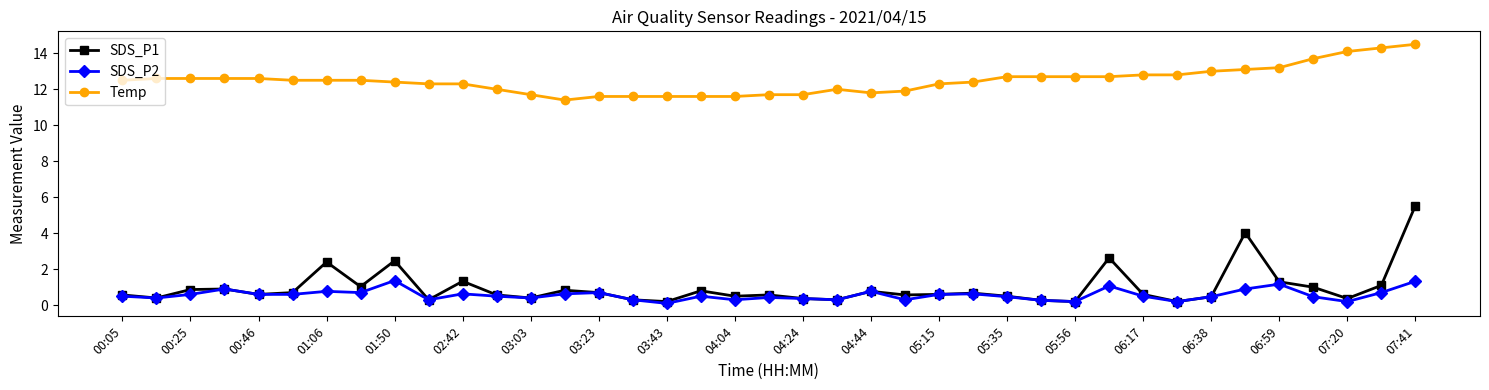

True or false: SDS_P1 and Temp intersect in this chart.

False